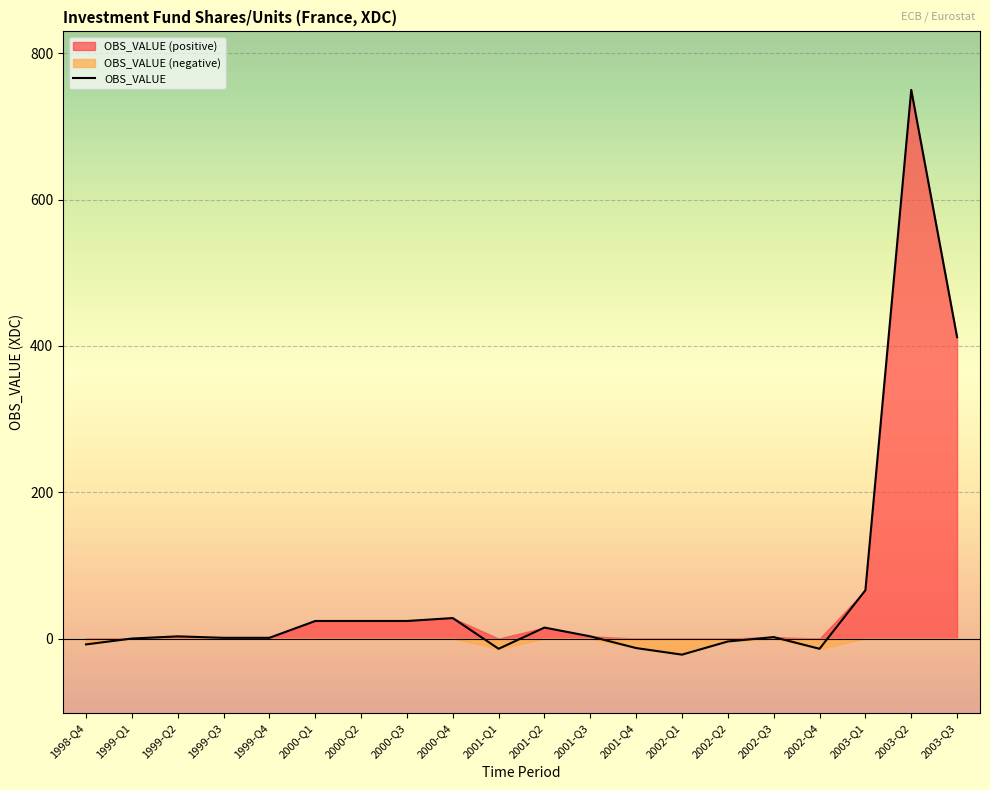

True or false: the data shows -2 at 2002-Q2.

False